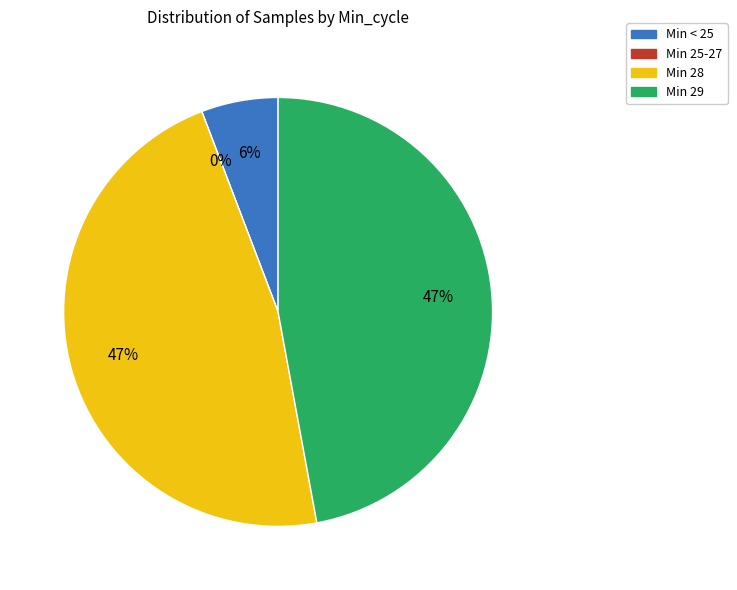

Do 28 and 28 together represent more than half of the pie?

No